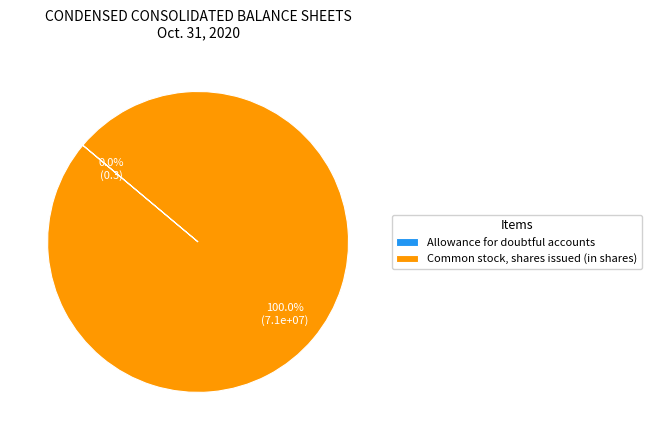

What is the smallest slice in the pie chart?

Allowance for doubtful accounts